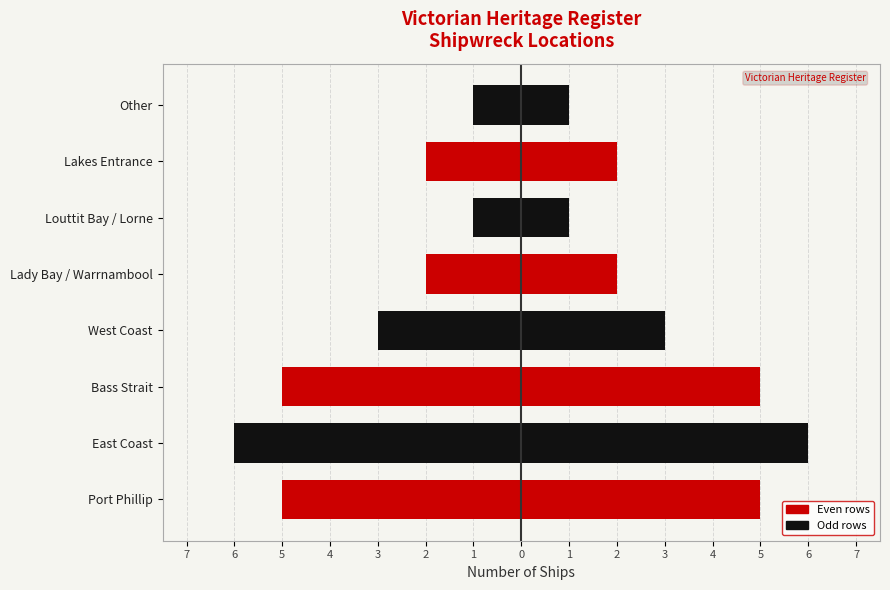

What is the average value of the Count series?

3